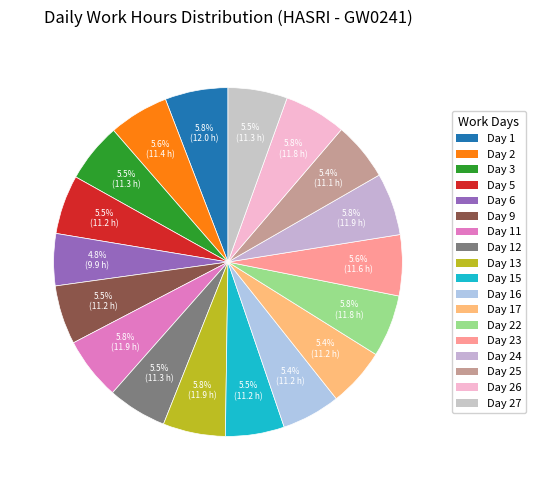

How many slices are in this pie chart?

18